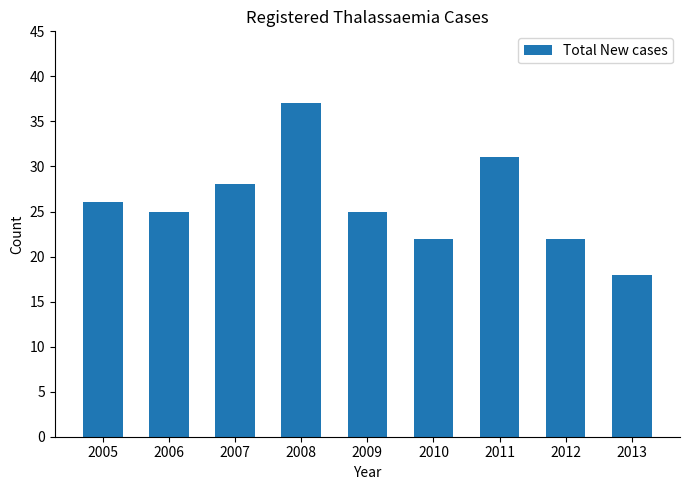

What is the value of the 8th bar from the left?

22